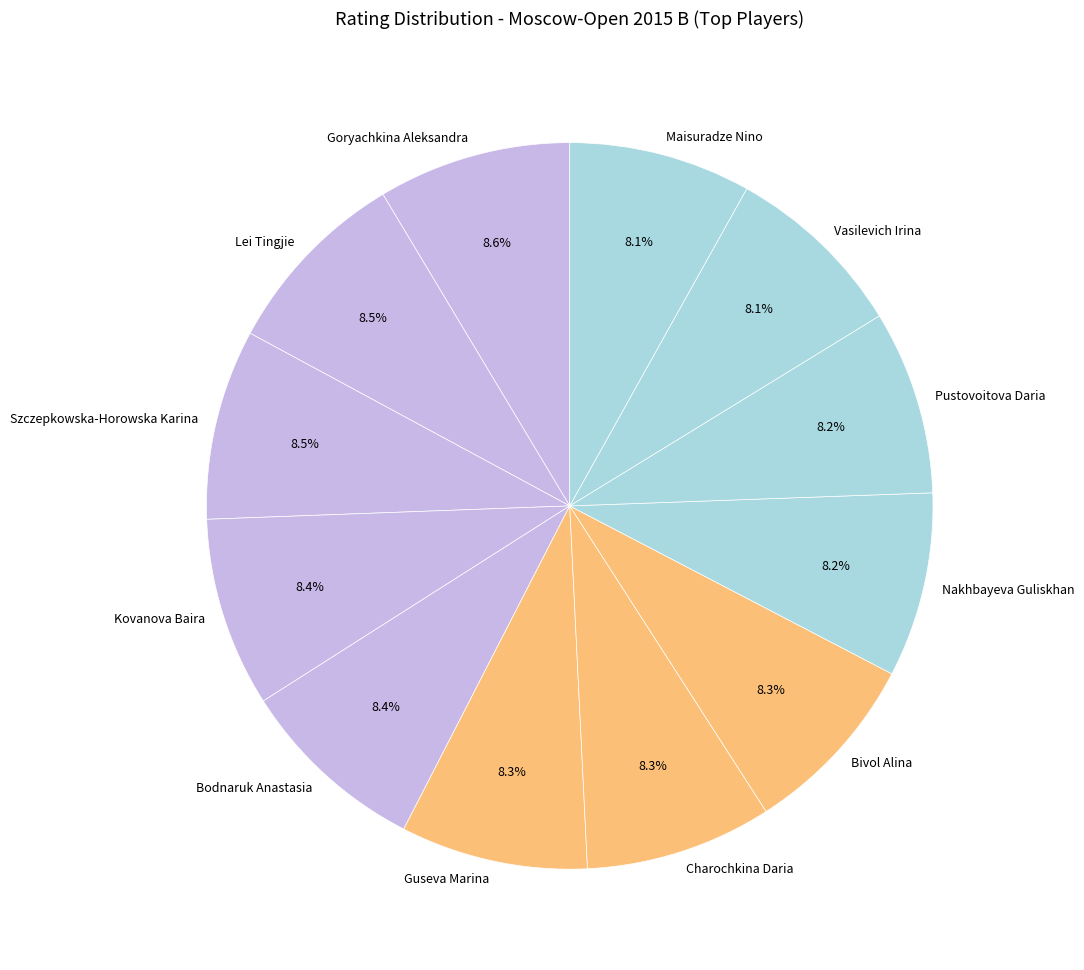

To the nearest percent, what portion does Kovanova Baira represent?

8%